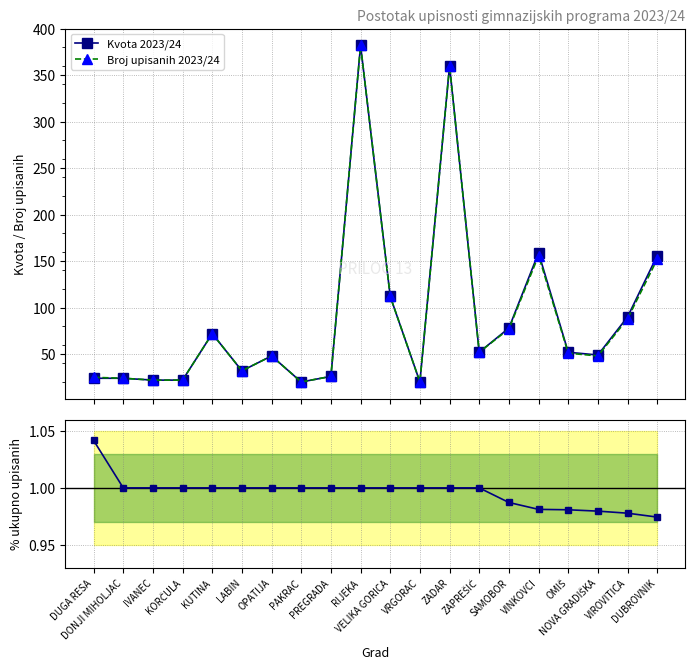

Reading left to right, transcribe all the data shown in this chart.

Kvota 2023/24: 24.0	24.0	22.0	22.0	72.0	32.0	48.0	20.0	26.0	382.0	112.0	20.0	360.0	52.0	78.0	159.0	52.0	49.0	90.0	156.0
Broj upisanih 2023/24: 25.0	24.0	22.0	22.0	72.0	32.0	48.0	20.0	26.0	382.0	112.0	20.0	360.0	52.0	77.0	156.0	51.0	48.0	88.0	152.0
% ukupno upisanih: 1.0	1.0	1.0	1.0	1.0	1.0	1.0	1.0	1.0	1.0	1.0	1.0	1.0	1.0	1.0	1.0	1.0	1.0	1.0	1.0